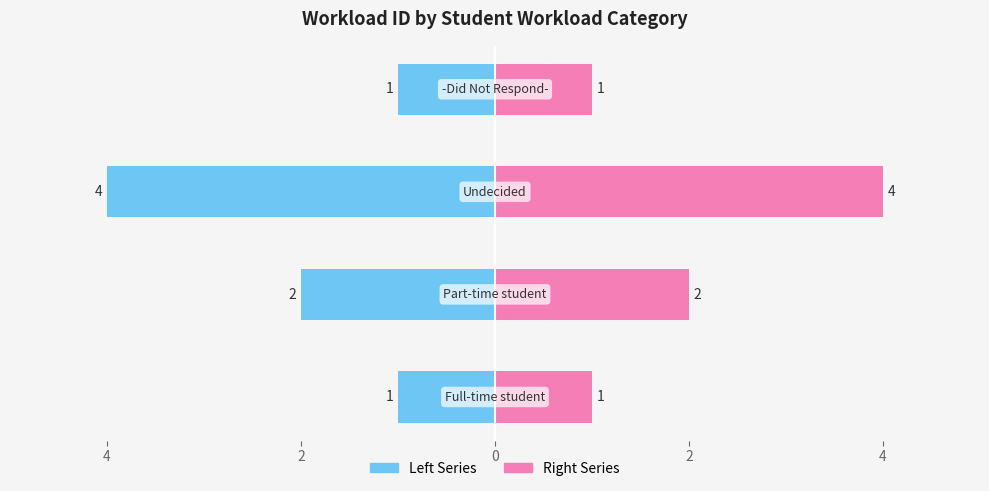

What is the value of the WorkloadID (right) bar at the 4th from the left?

1